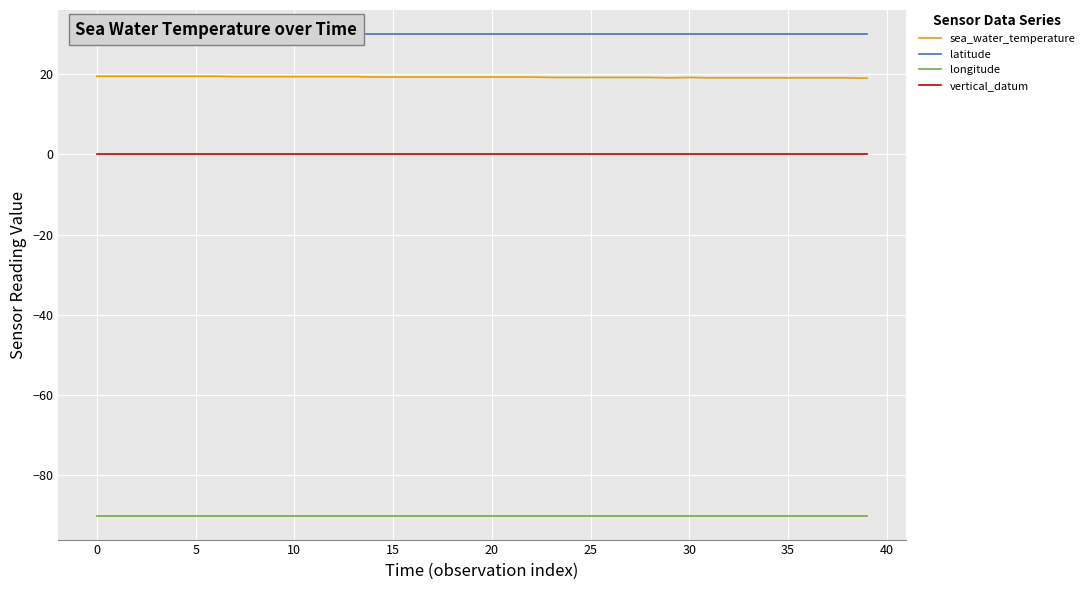

True or false: sea_water_temperature and vertical_datum intersect in this chart.

False